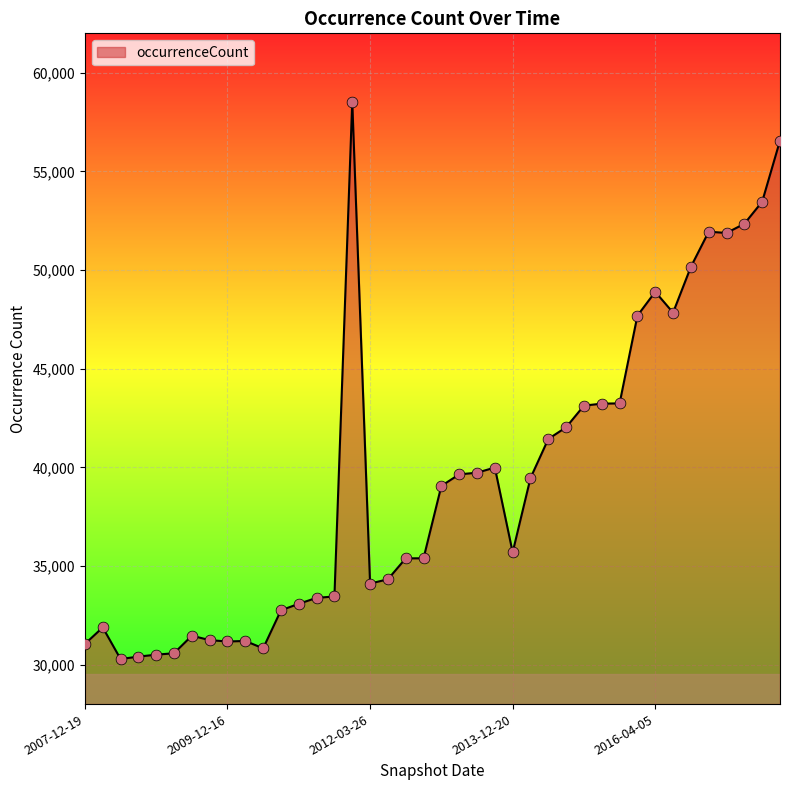

What is the difference between the maximum and minimum values?

28256